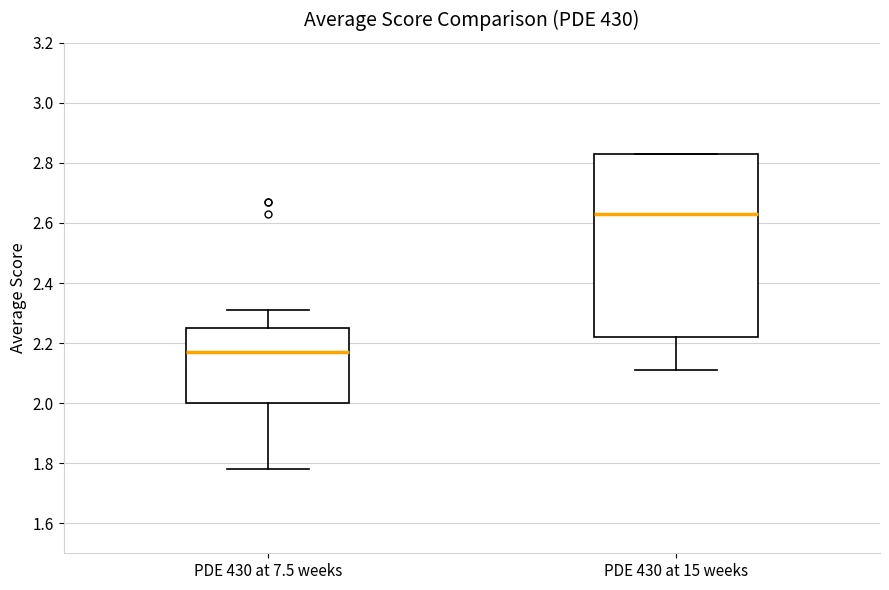

Where is the upper edge of the box for PDE 430 at 15 weeks on the y-axis? The values are not printed on the chart, so give them approximately, as read against the axis.

2.84